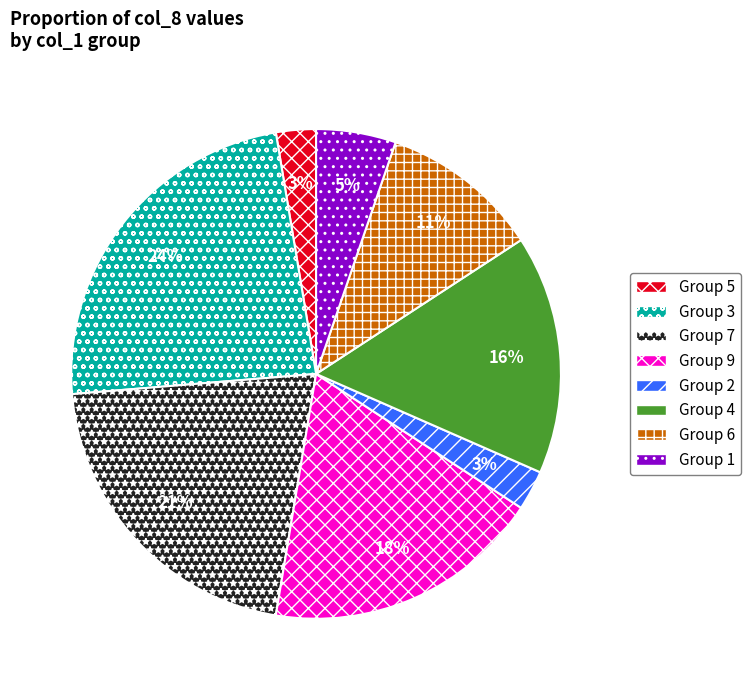

To the nearest percent, what is the average slice percentage?

12%